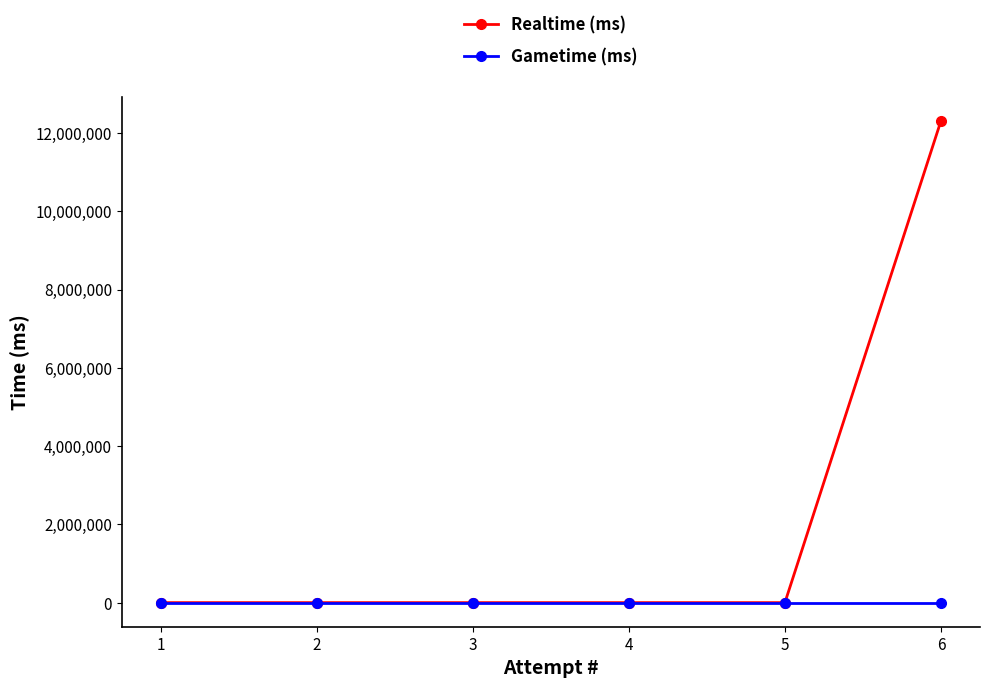

Count the number of categories in the chart.

6